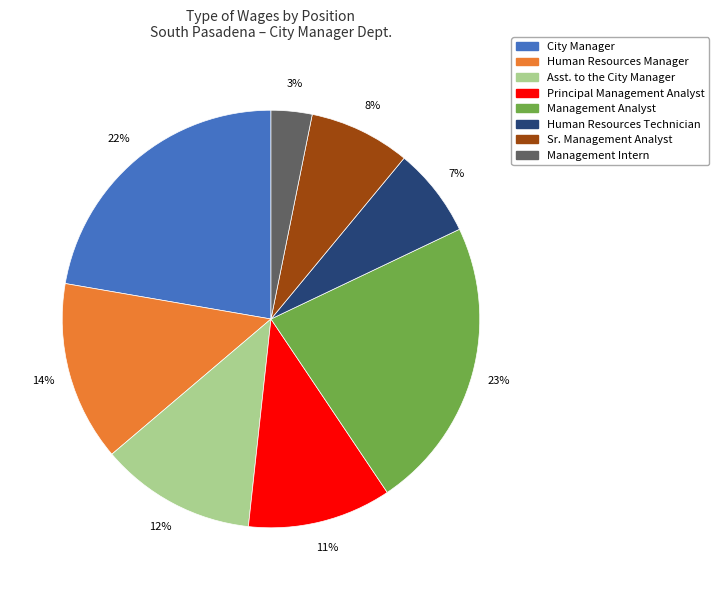

The Management Analyst slice represents 12% of the pie. True or false?

False